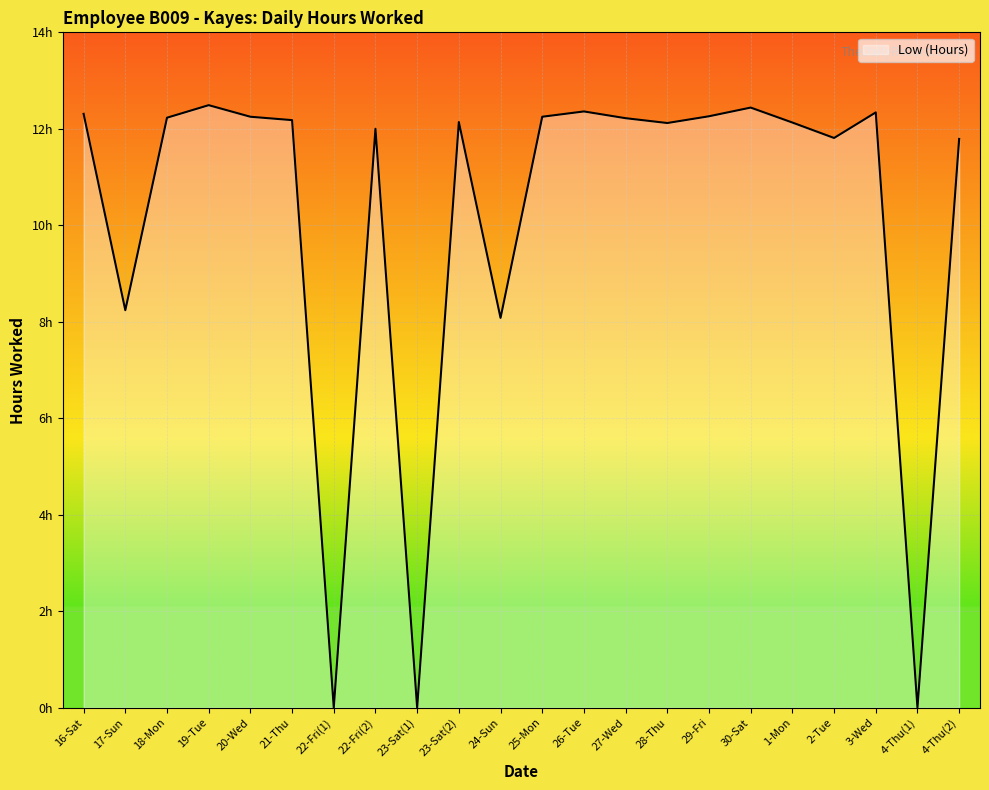

What is the label of the 3rd point from the left?

18-Mon